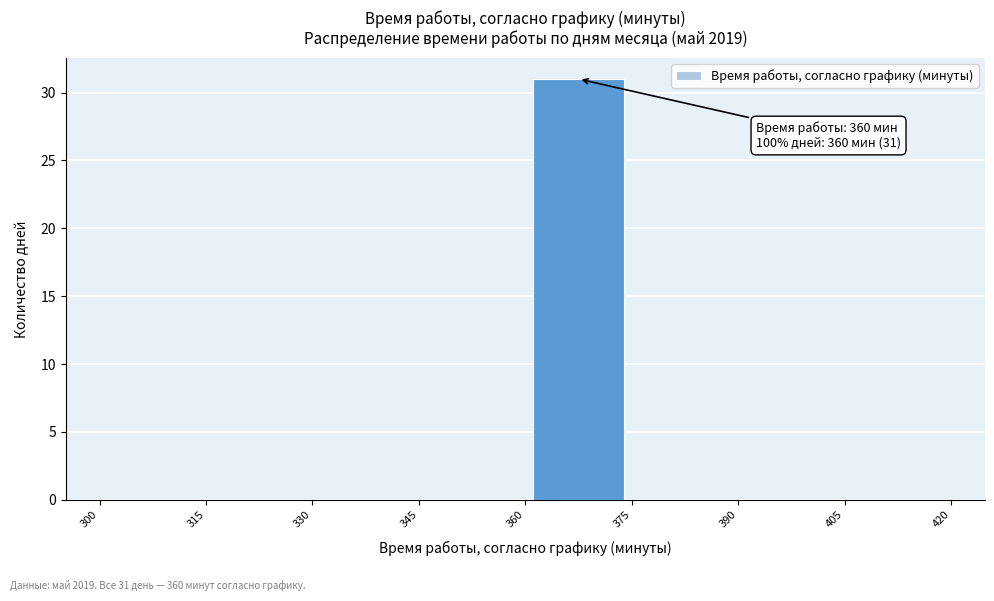

Which range on the x-axis has the tallest bar?

360 to 375